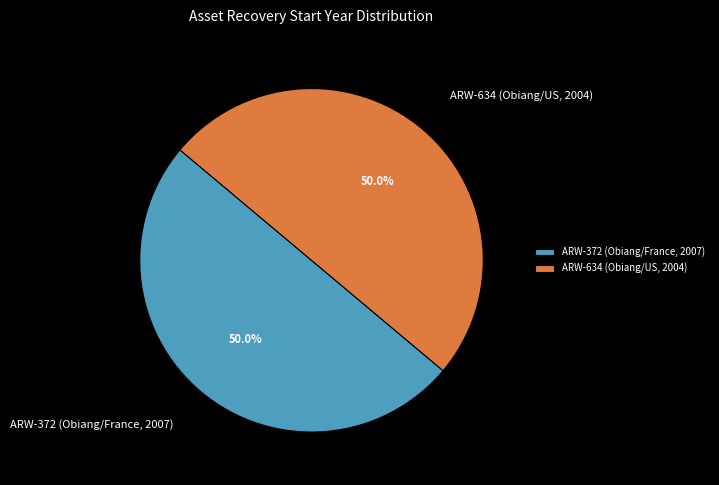

To the nearest percent, what is the combined percentage of ARW-372 (Obiang/France, 2007) and ARW-634 (Obiang/US, 2004)?

100%